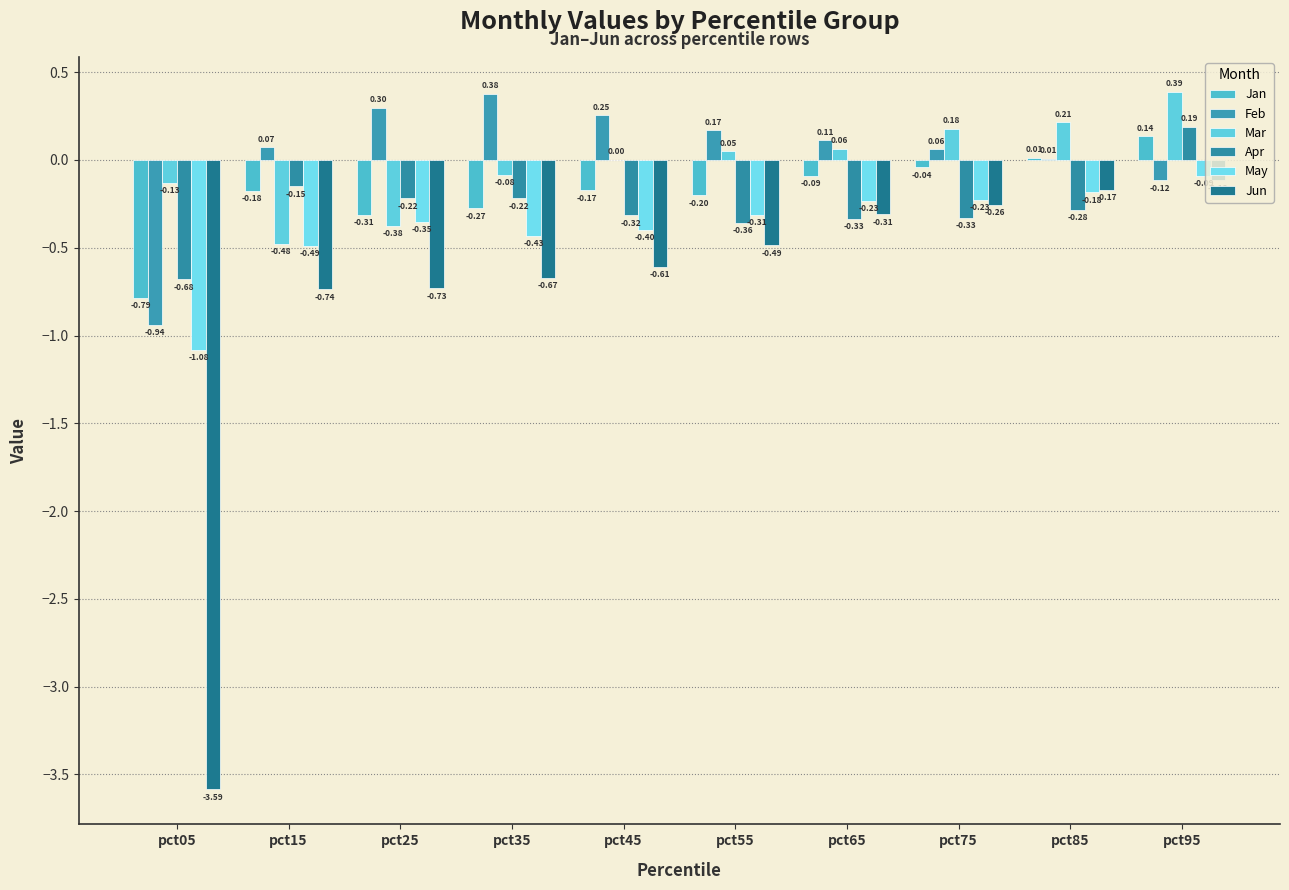

List the series in order of their peak value, lowest first.

Jun, May, Jan, Apr, Feb, Mar